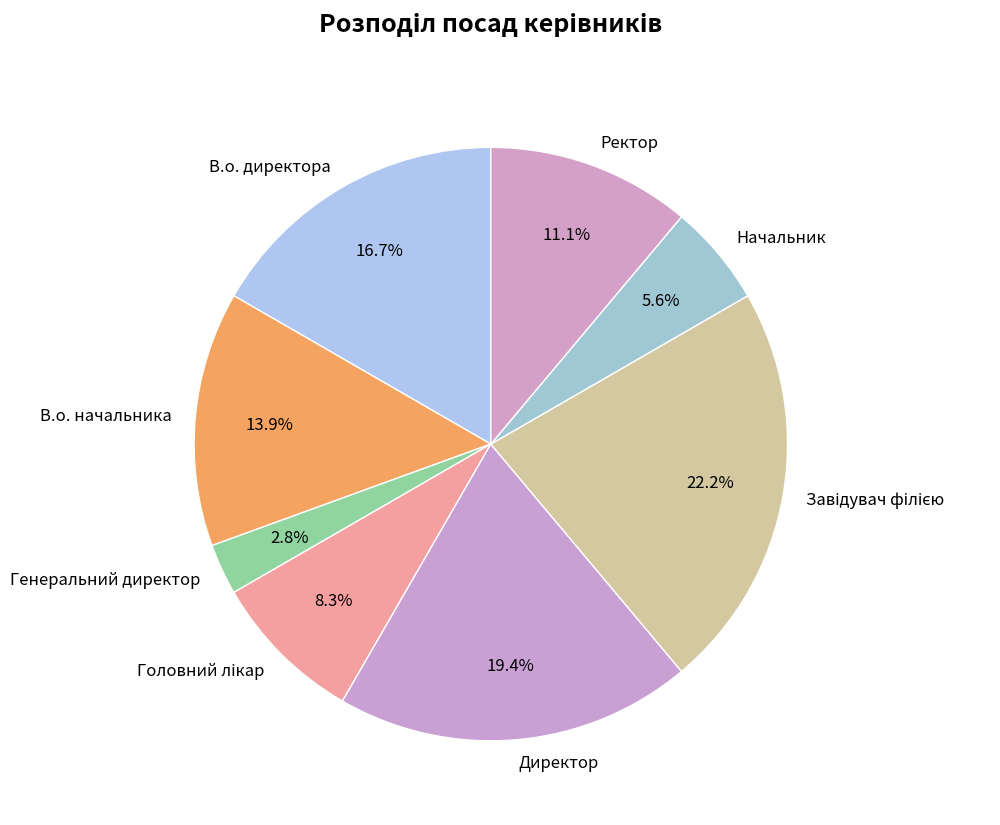

To the nearest percent, what portion does Генеральний директор represent?

3%